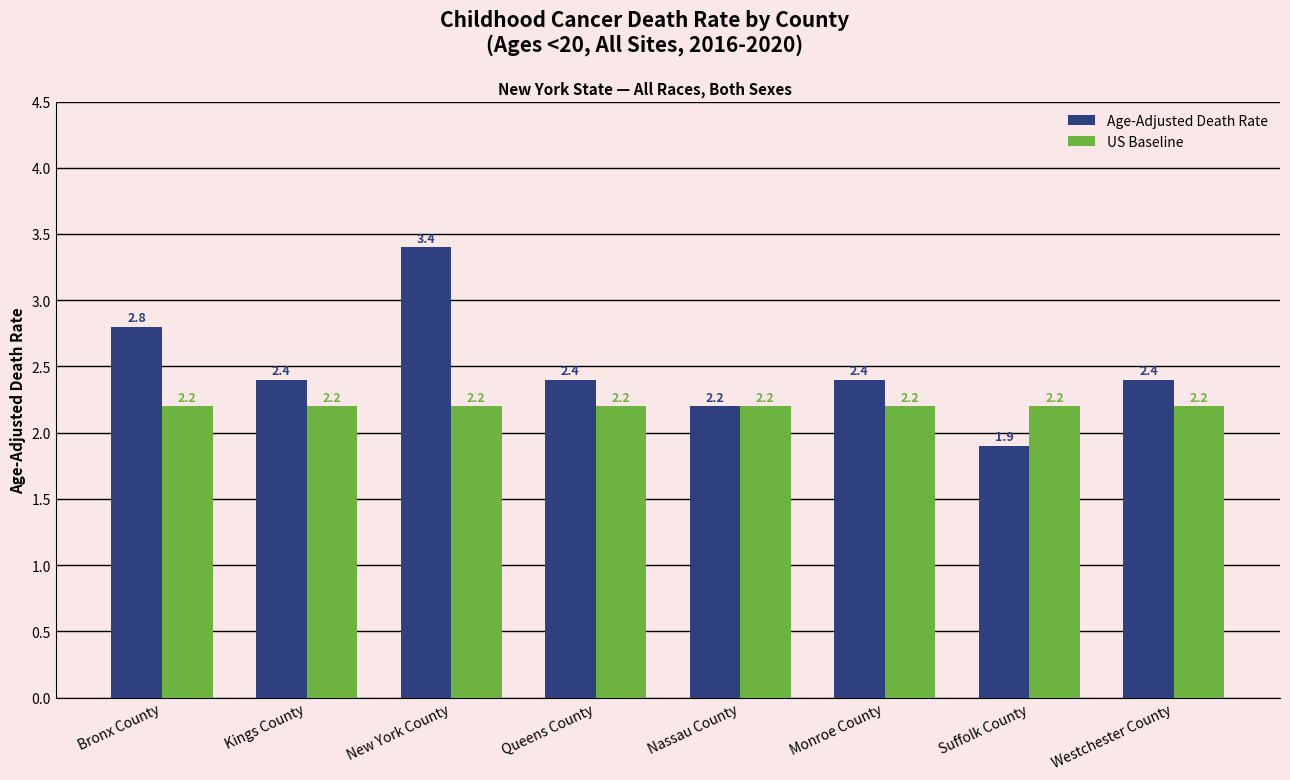

What is the label of the 6th bar from the right?

New York County